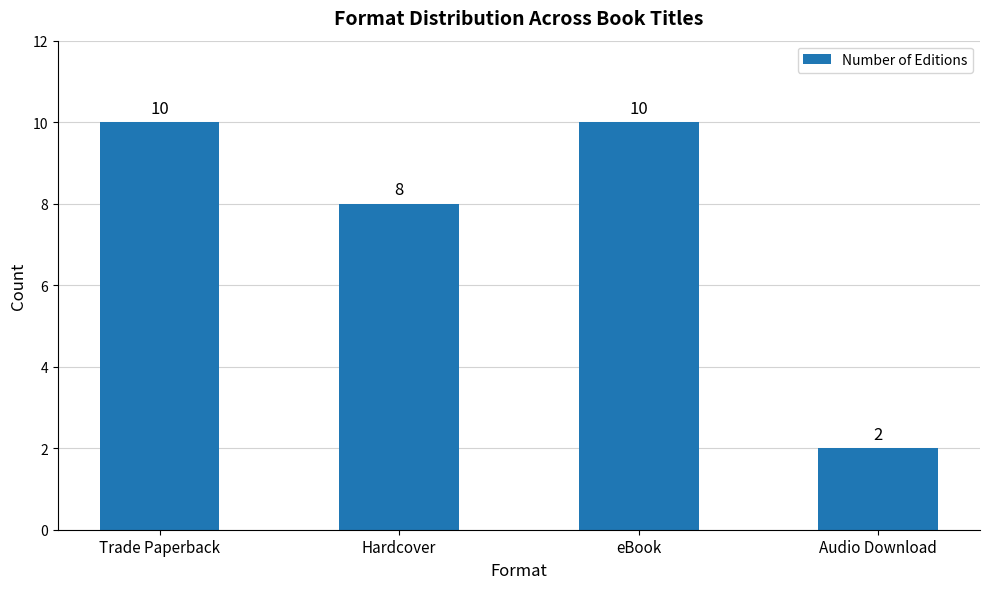

What is the difference between the values at Hardcover and eBook?

2